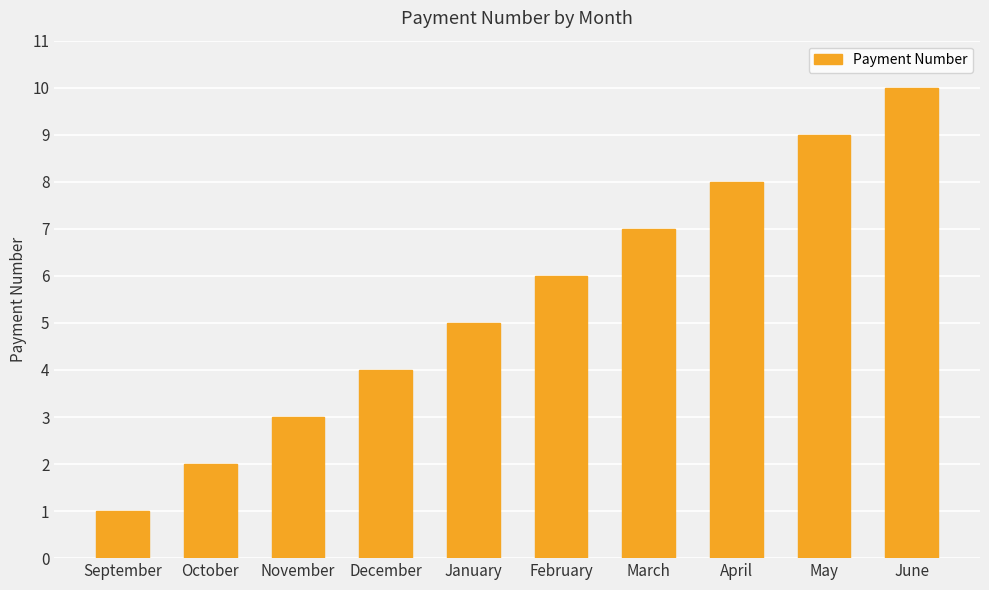

How many data points are less than 6?

5